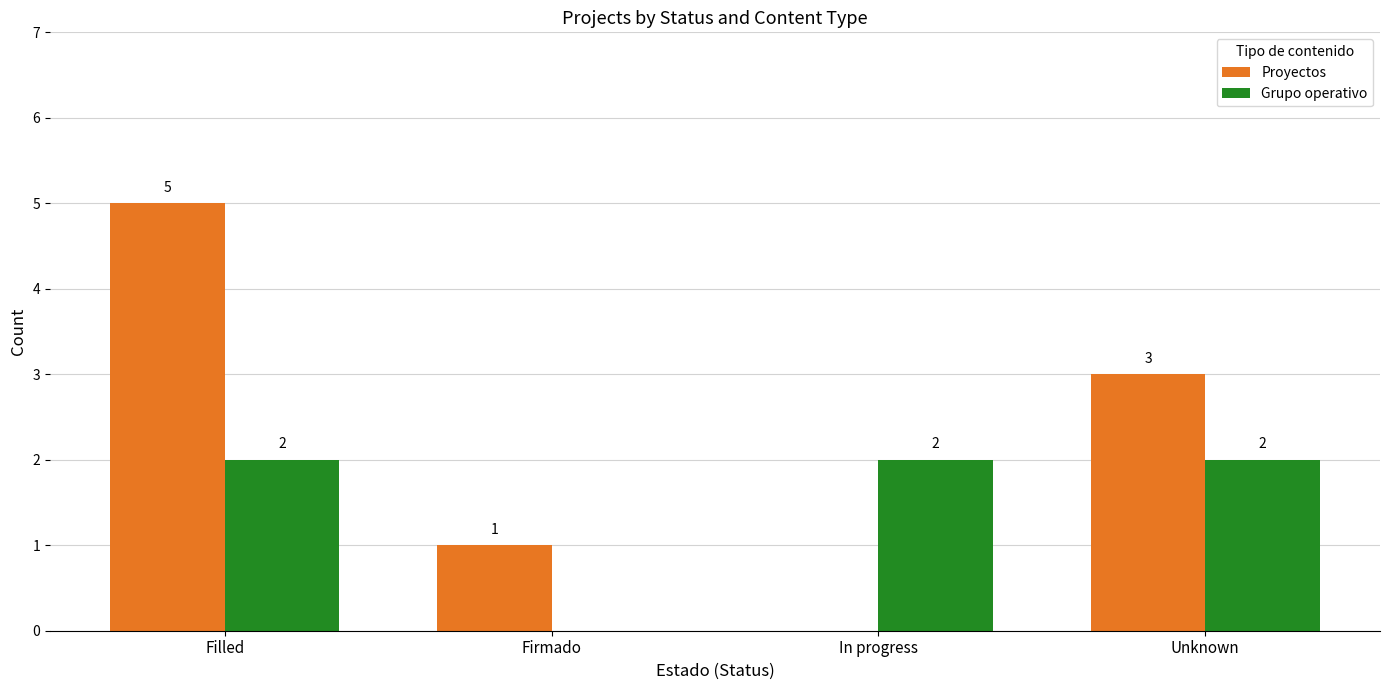

At which label is Proyectos closest to 2?

Firmado